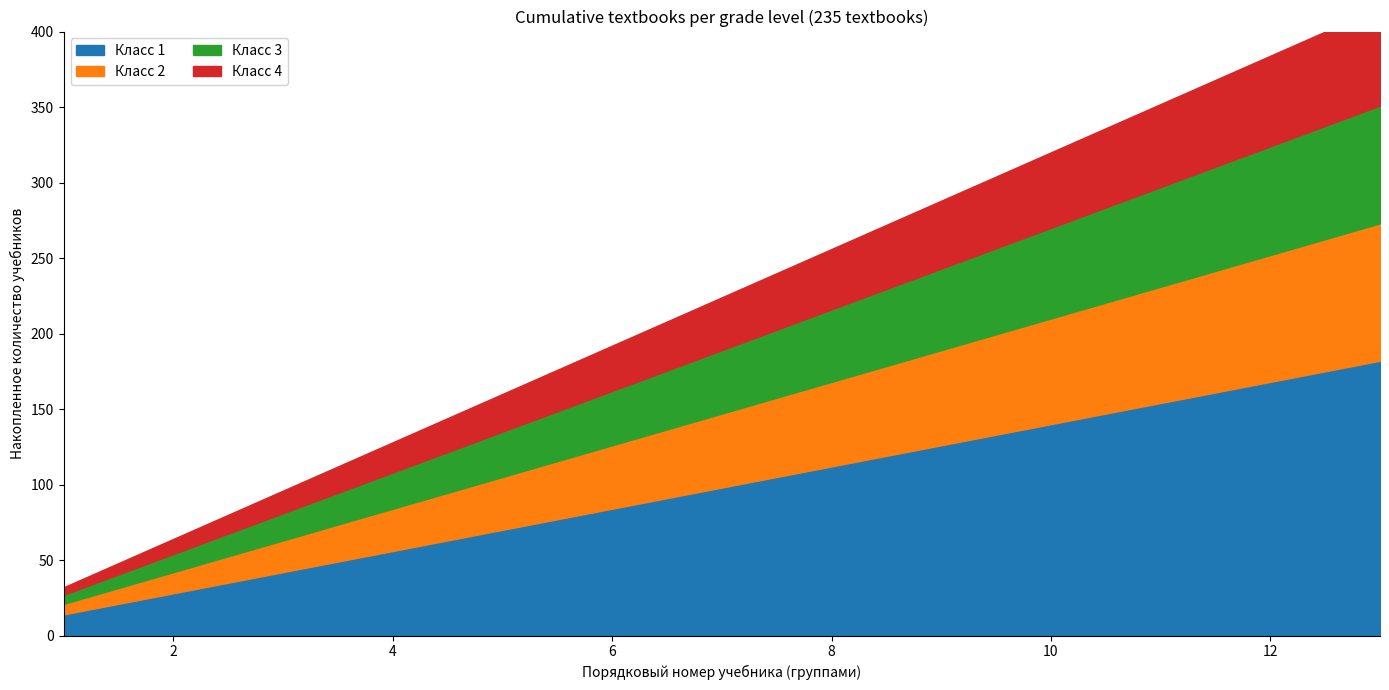

How many distinct data groups are displayed?

4